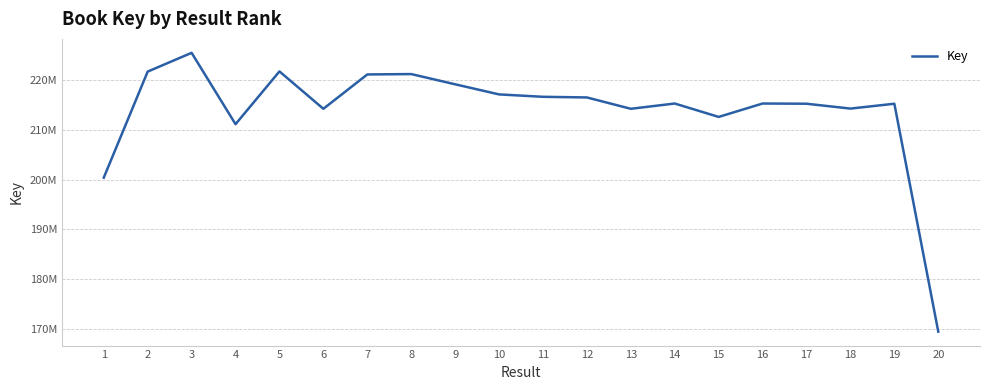

Is this an area chart (filled region under the line)?

No